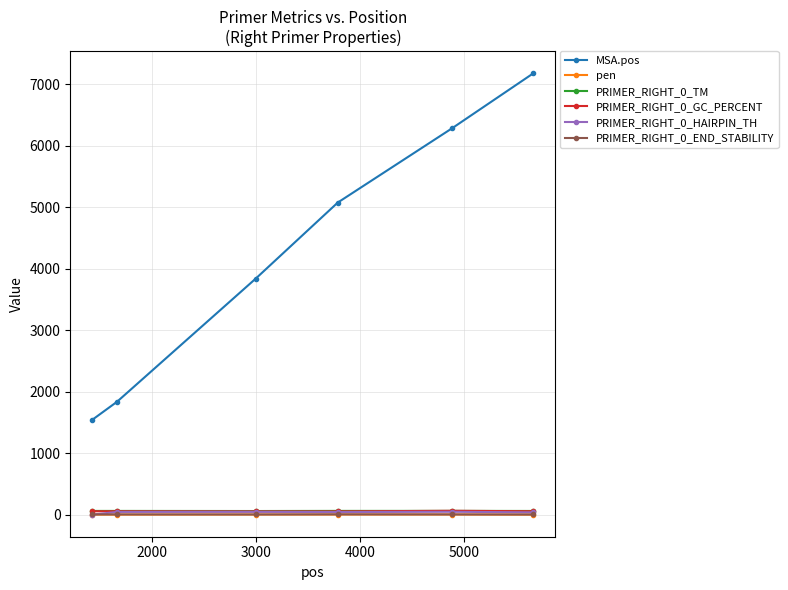

True or false: MSA.pos has more than 2 interior local peaks.

False